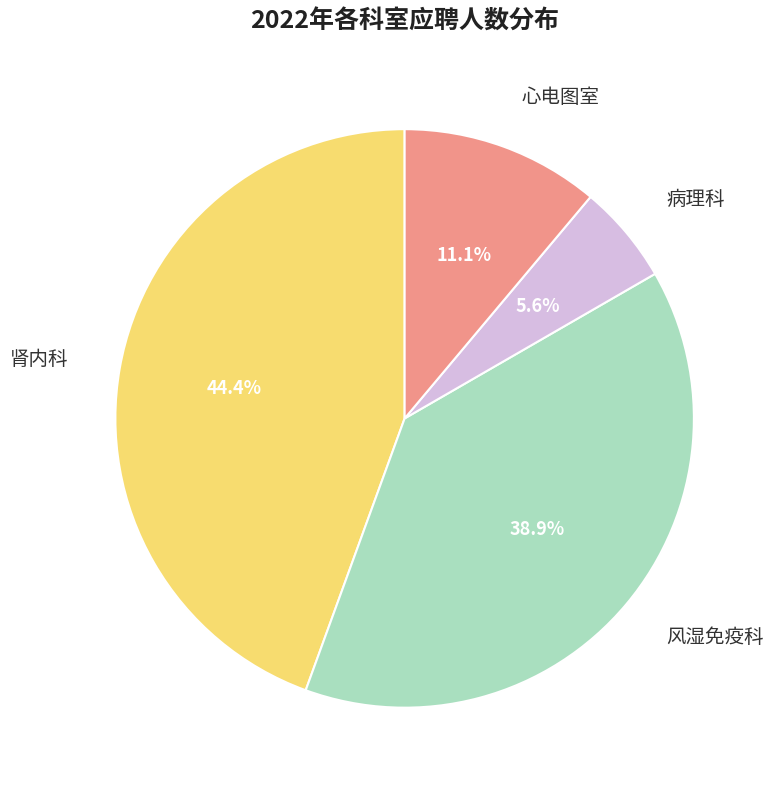

Do 病理科 and 风湿免疫科 together represent more than half of the pie?

No